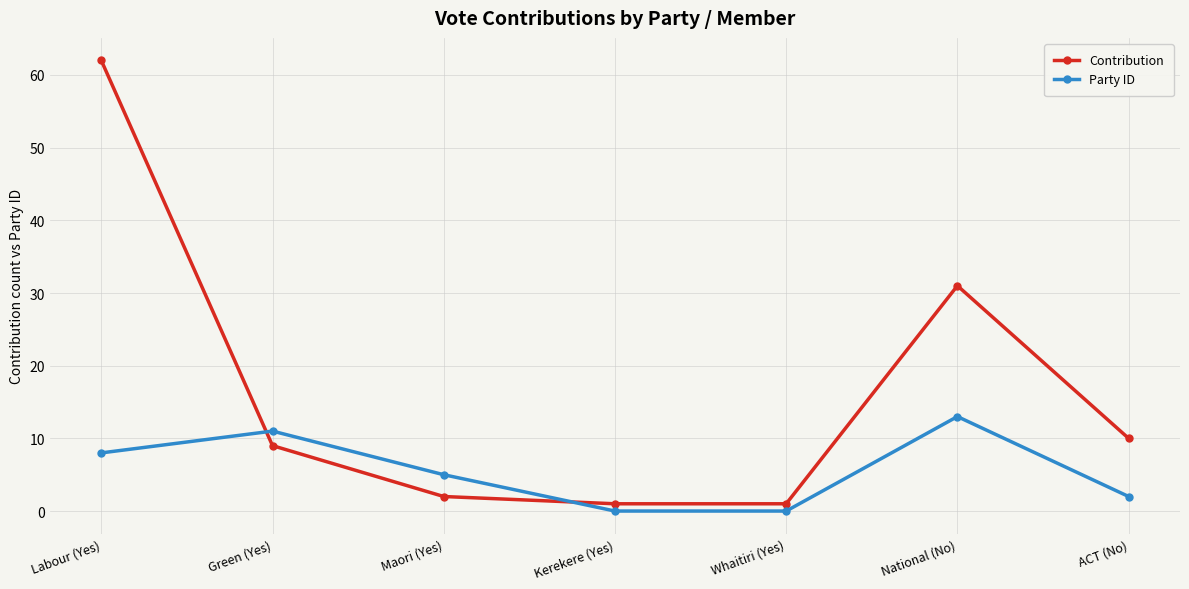

Rank the series by their maximum value, from highest to lowest.

Contribution, Party ID